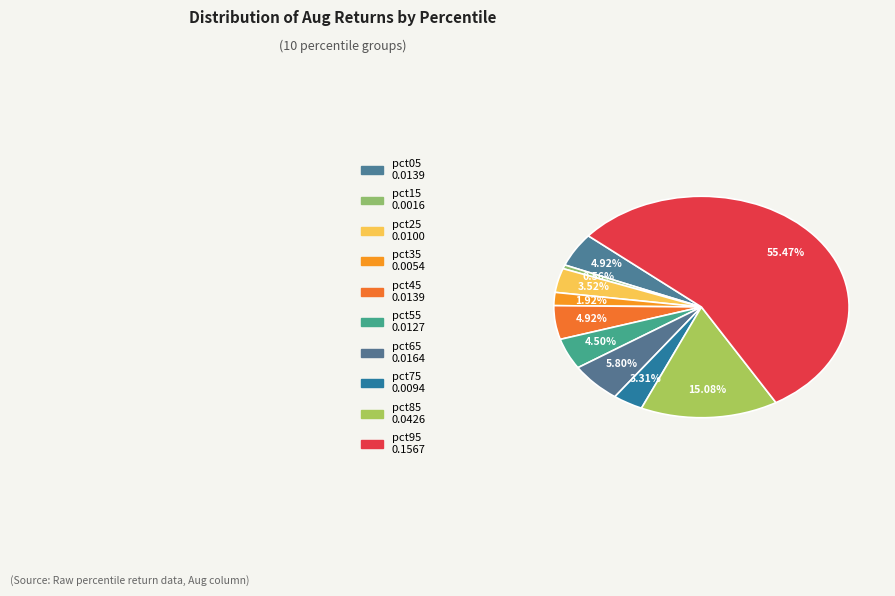

How much of the chart is everything except pct55?

95.5%